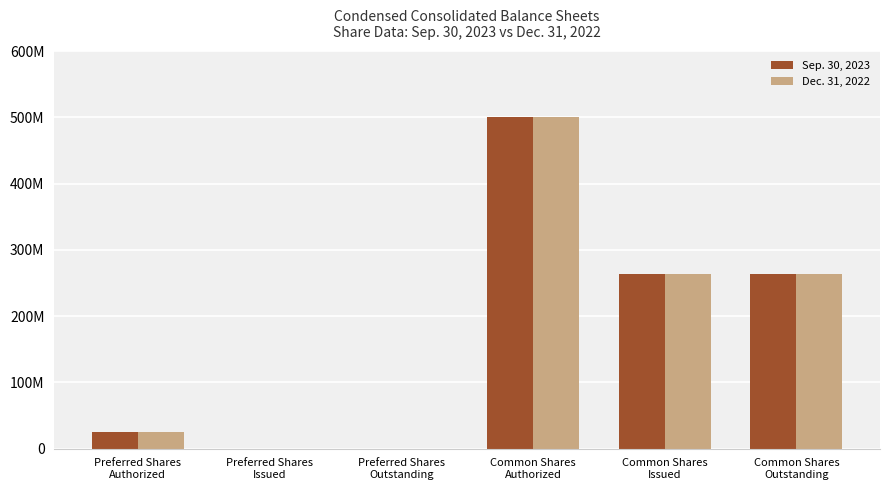

Where does the Sep. 30, 2023 series first go above 263337500?

Common Shares
Authorized